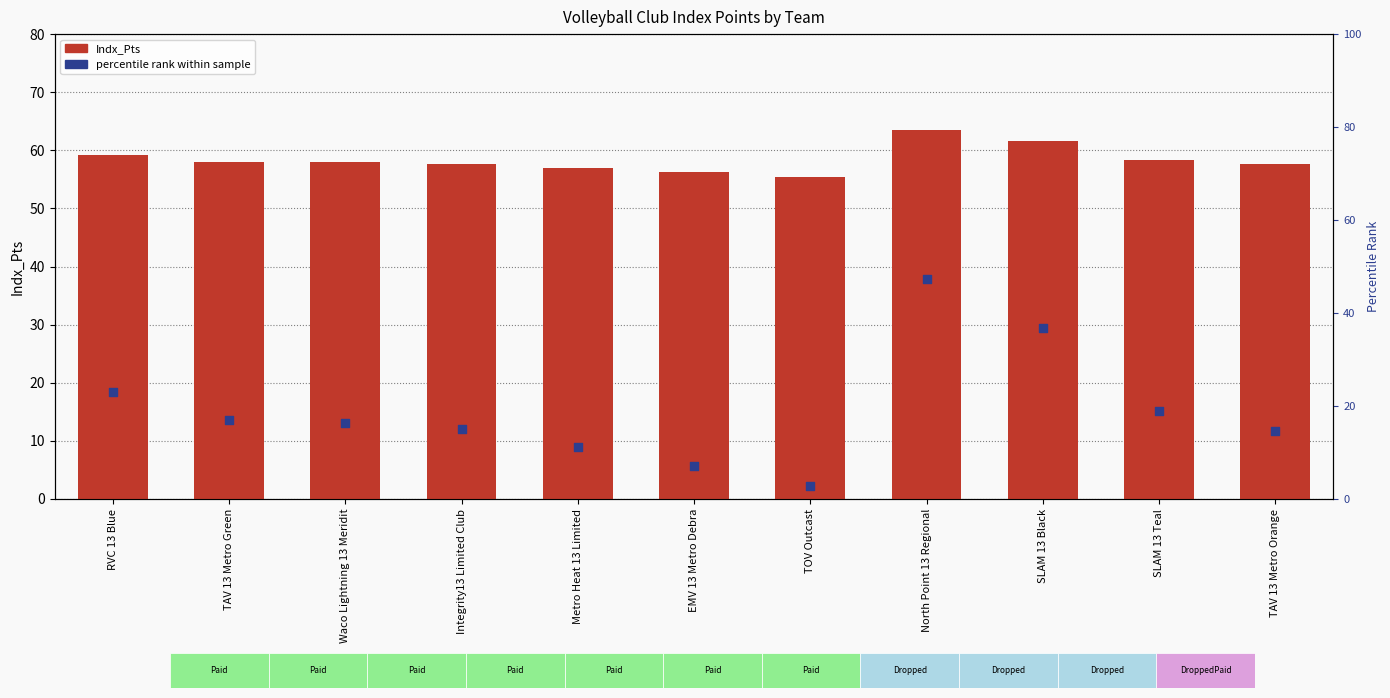

At which category is the sum across all series the highest?

North Point 13 Regional